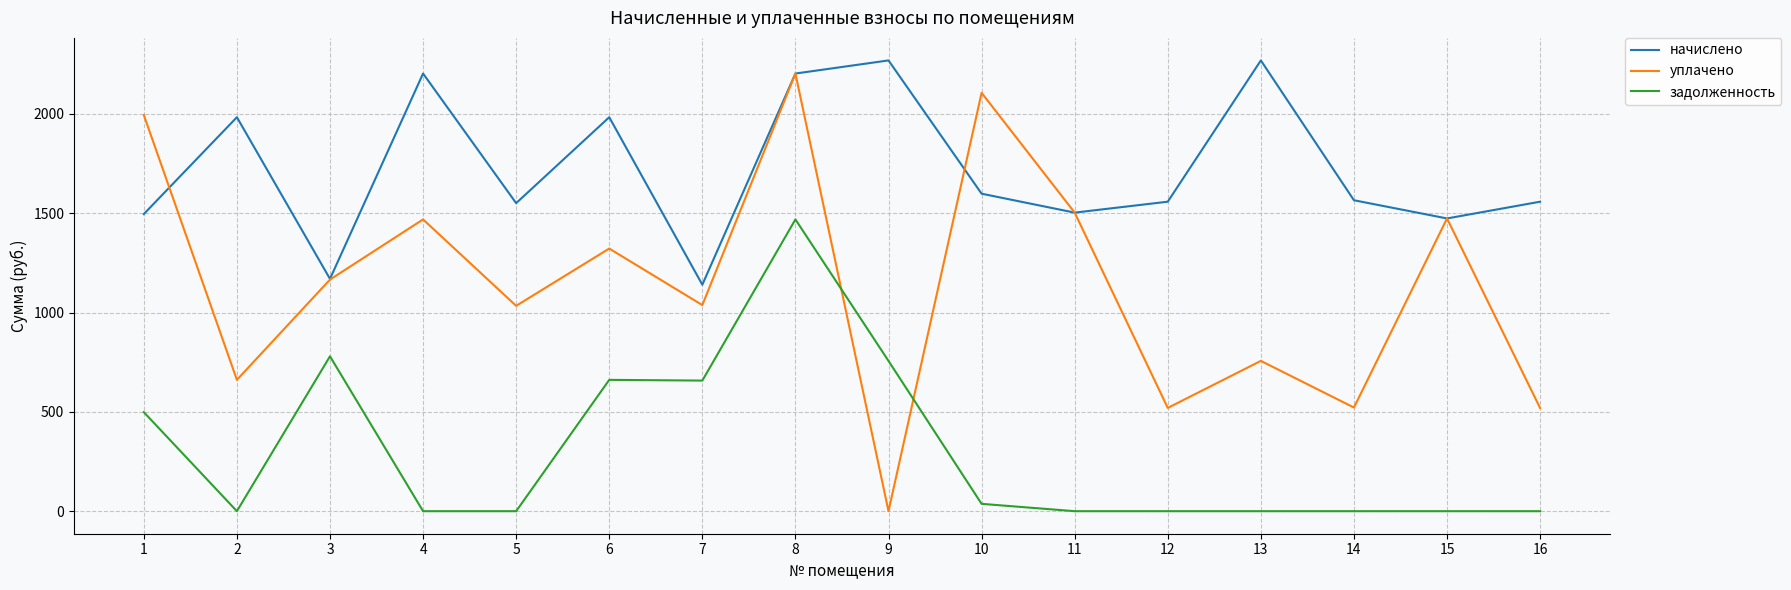

What are all the series names shown in the legend?

начислено, уплачено, задолженность